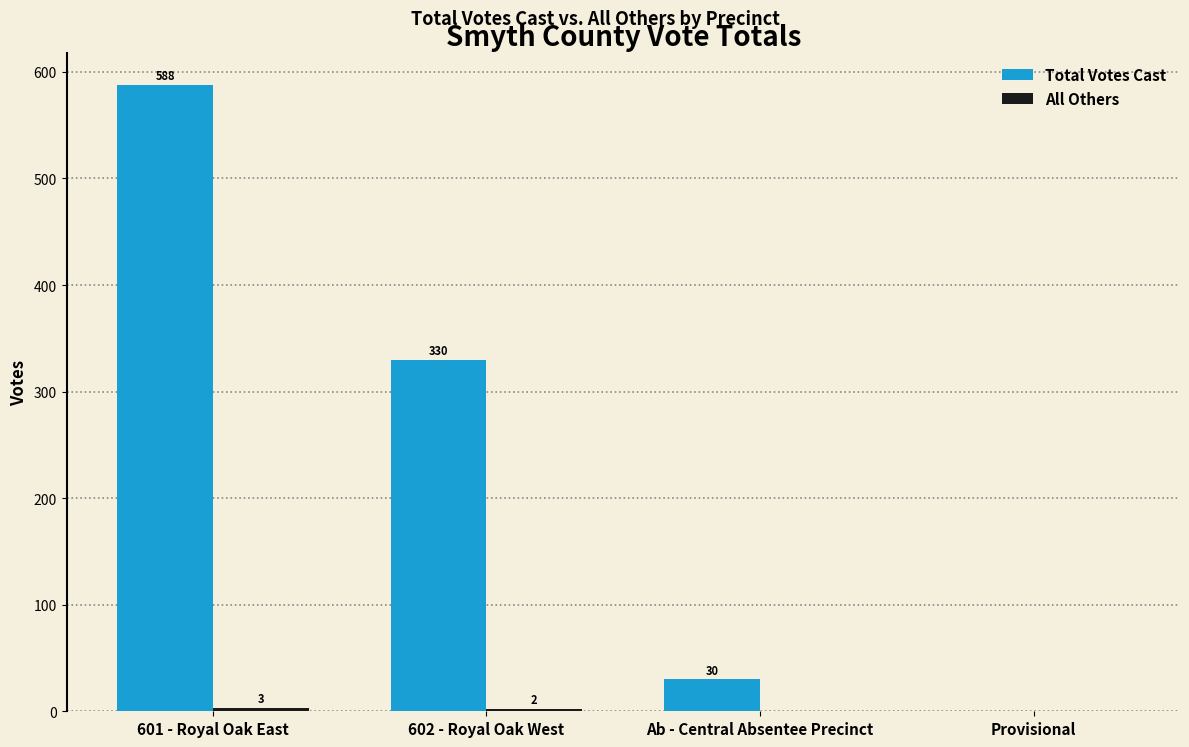

At which label is Total Votes Cast closest to 294?

602 - Royal Oak West